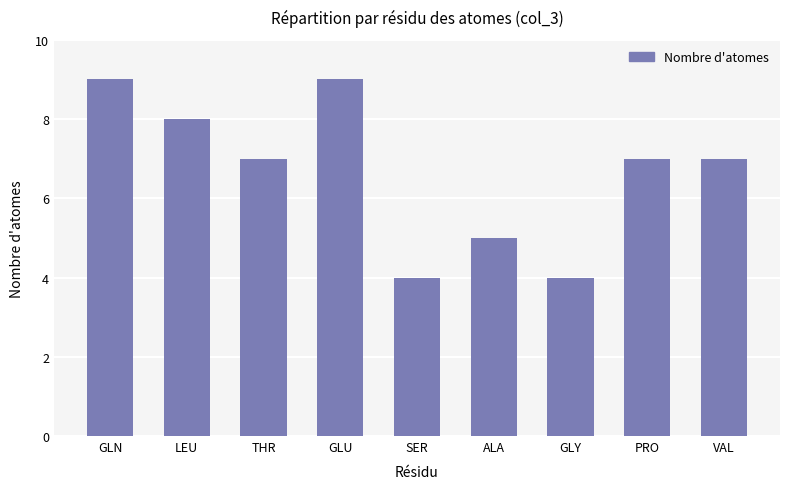

At which label does the data first exceed 7?

GLN